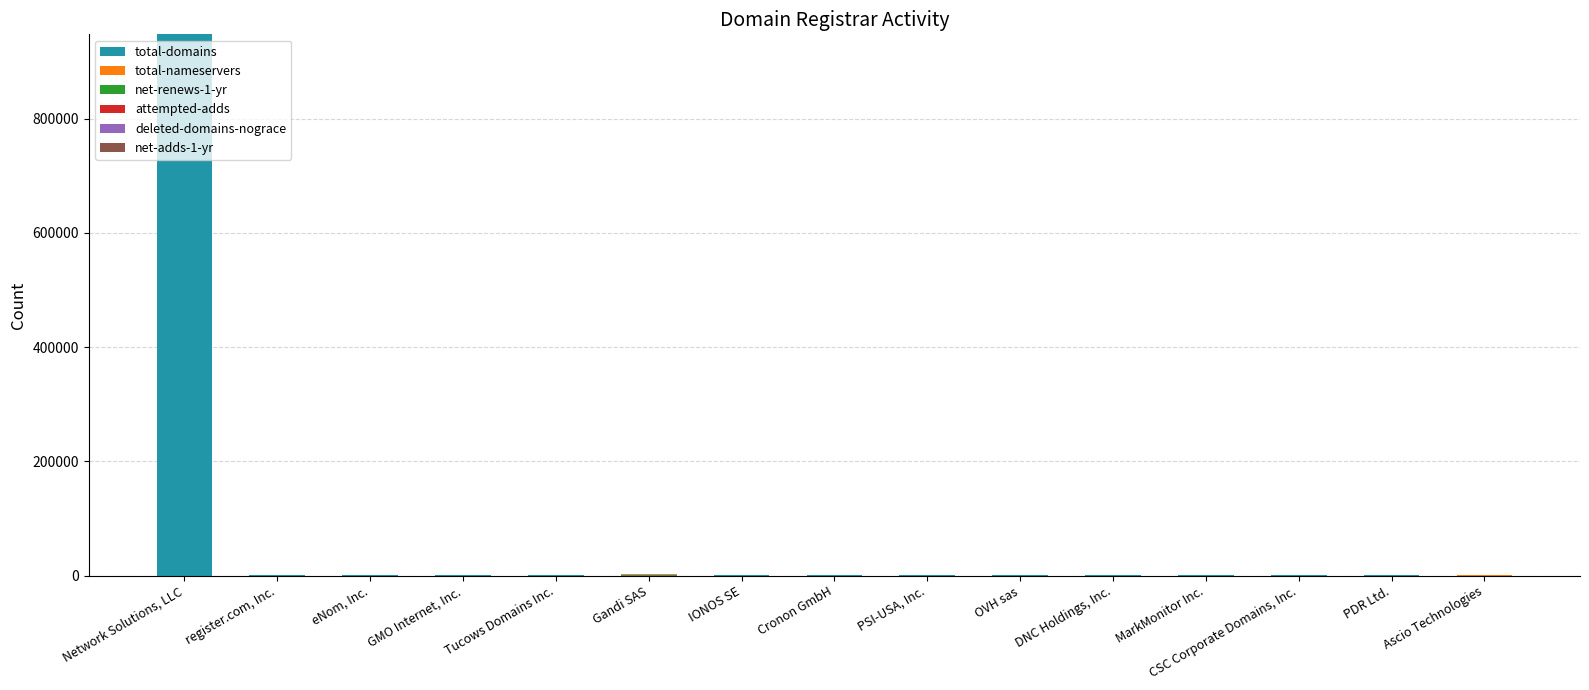

At which category is the sum across all series the highest?

Network Solutions, LLC